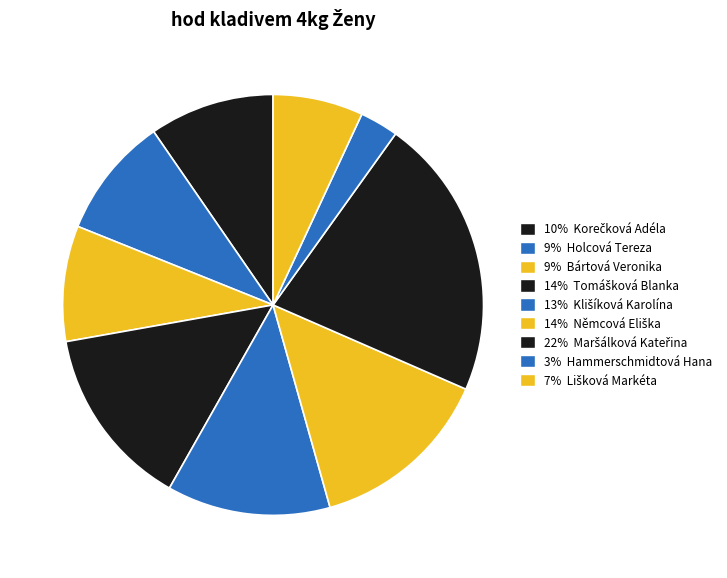

Count the number of slices in the pie.

9